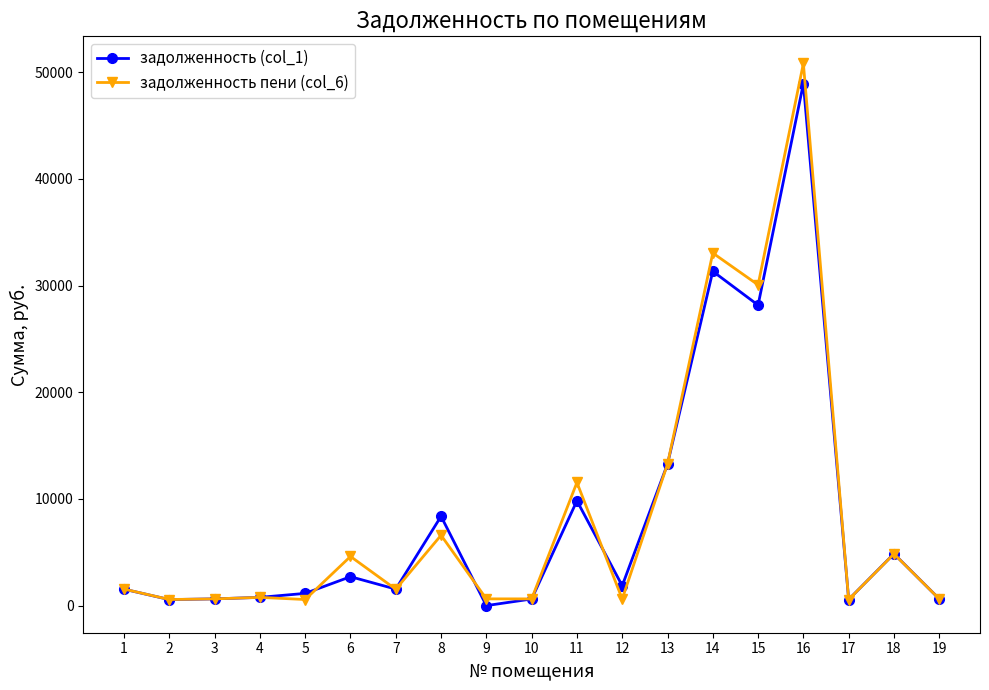

The задолженность (col_1) series shows 9827.6 at 11. True or false?

True